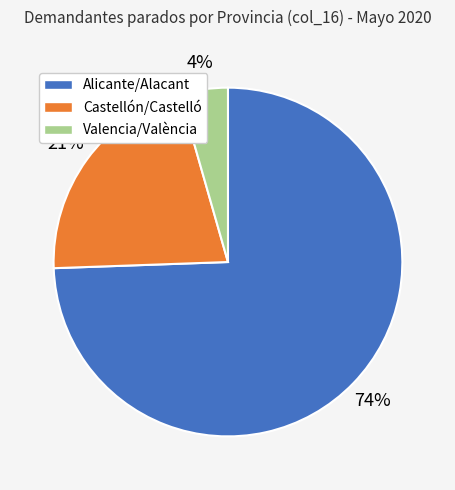

Which has a higher value, Alicante/Alacant or Valencia/València?

Alicante/Alacant